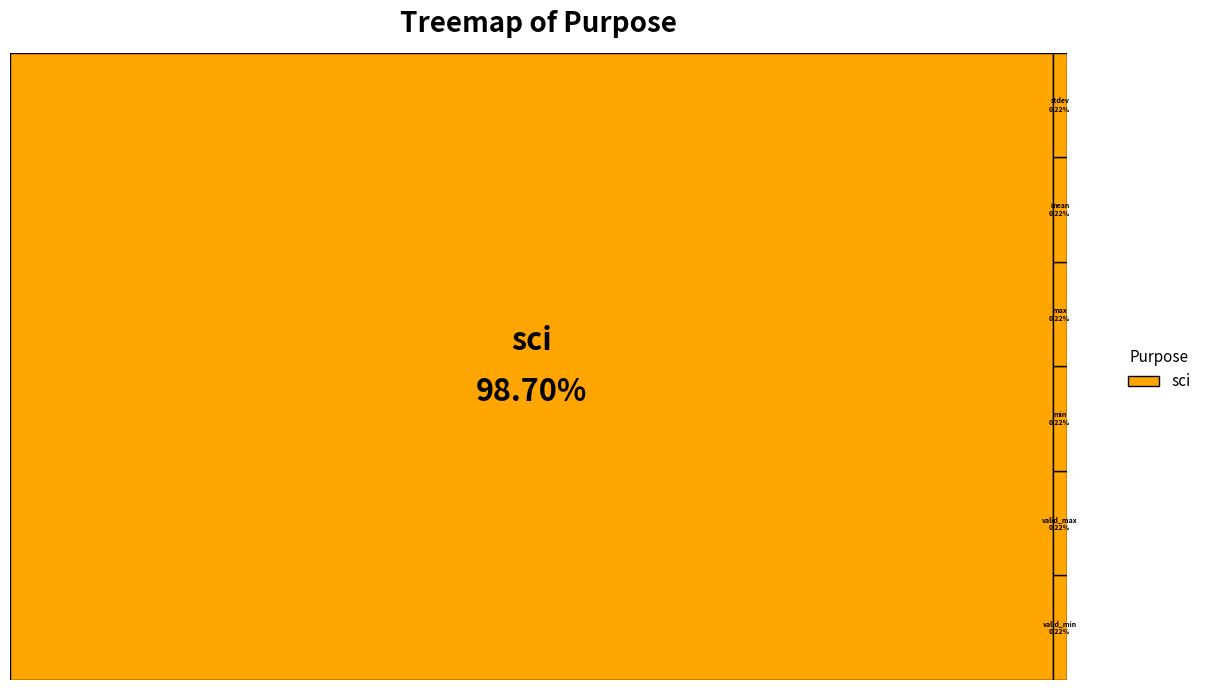

Is there any slice that represents more than half of the pie?

Yes